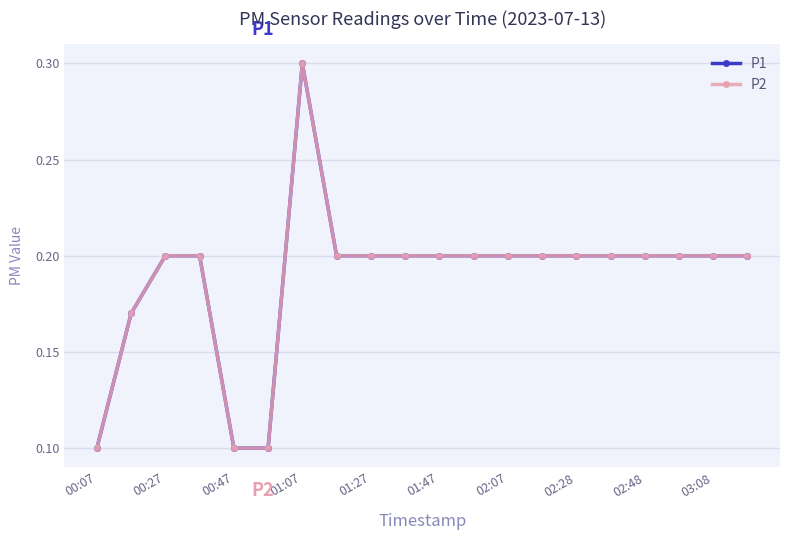

Does the chart have visible grid lines?

Yes